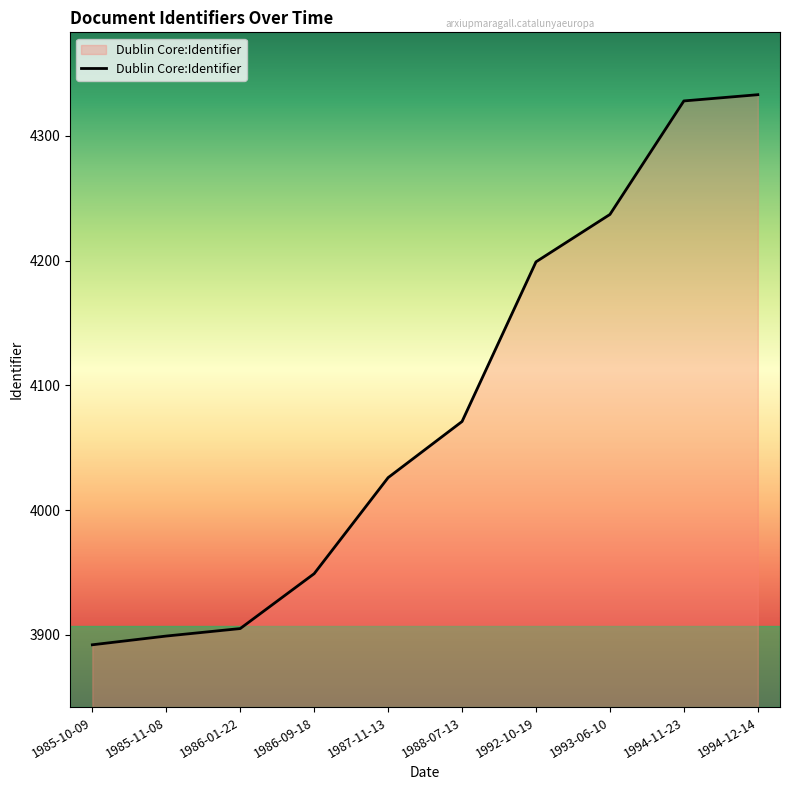

Rank the categories by value from lowest to highest.

1985-10-09, 1985-11-08, 1986-01-22, 1986-09-18, 1987-11-13, 1988-07-13, 1992-10-19, 1993-06-10, 1994-11-23, 1994-12-14